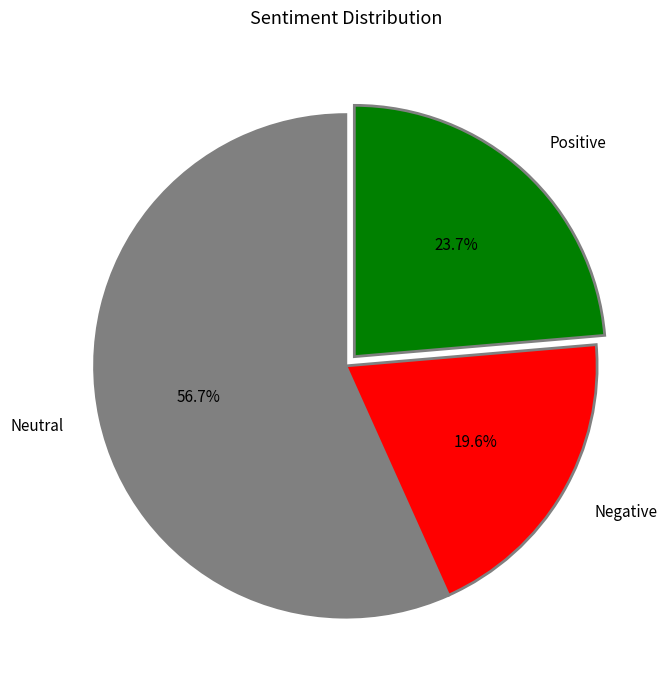

Does Negative represent more than half of the total?

No